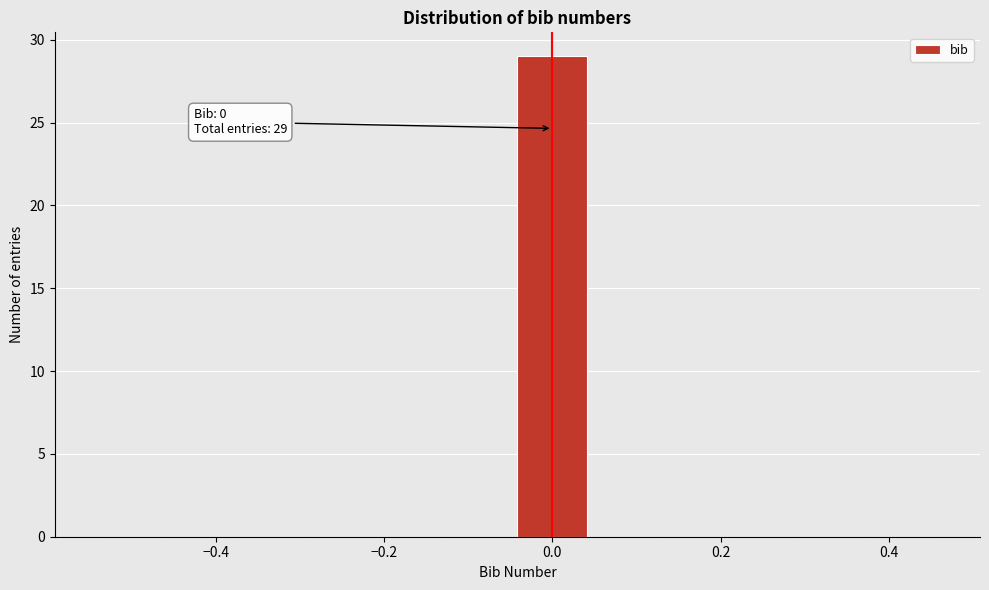

Which range on the x-axis has the tallest bar?

-0.04 to 0.04